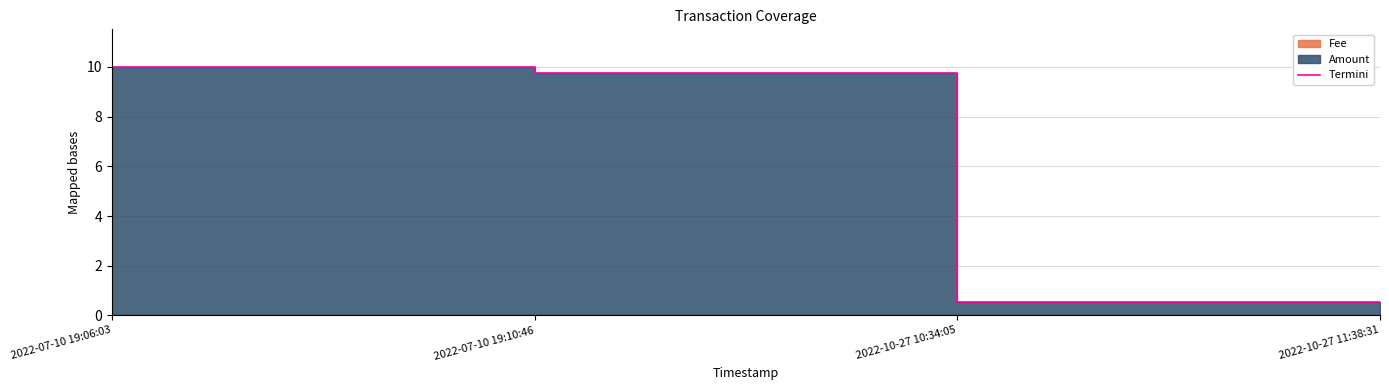

Rank the categories by value from lowest to highest.

2022-10-27 11:38:31, 2022-10-27 10:34:05, 2022-07-10 19:10:46, 2022-07-10 19:06:03